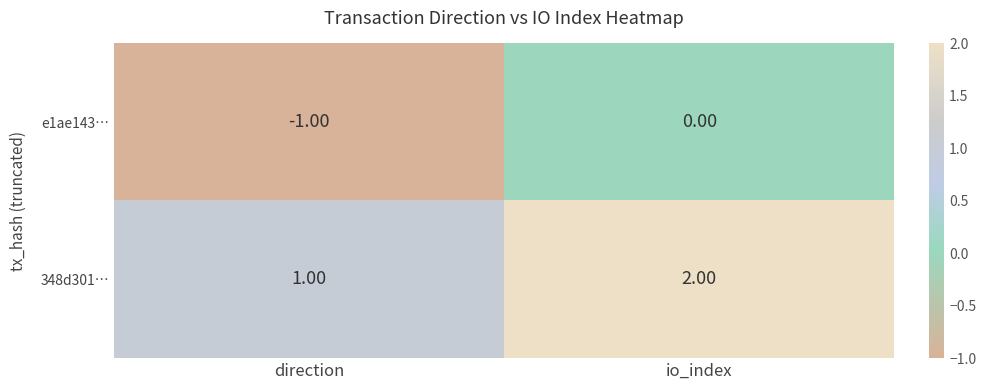

What is the sum of the 348d301… values at io_index and direction?

3